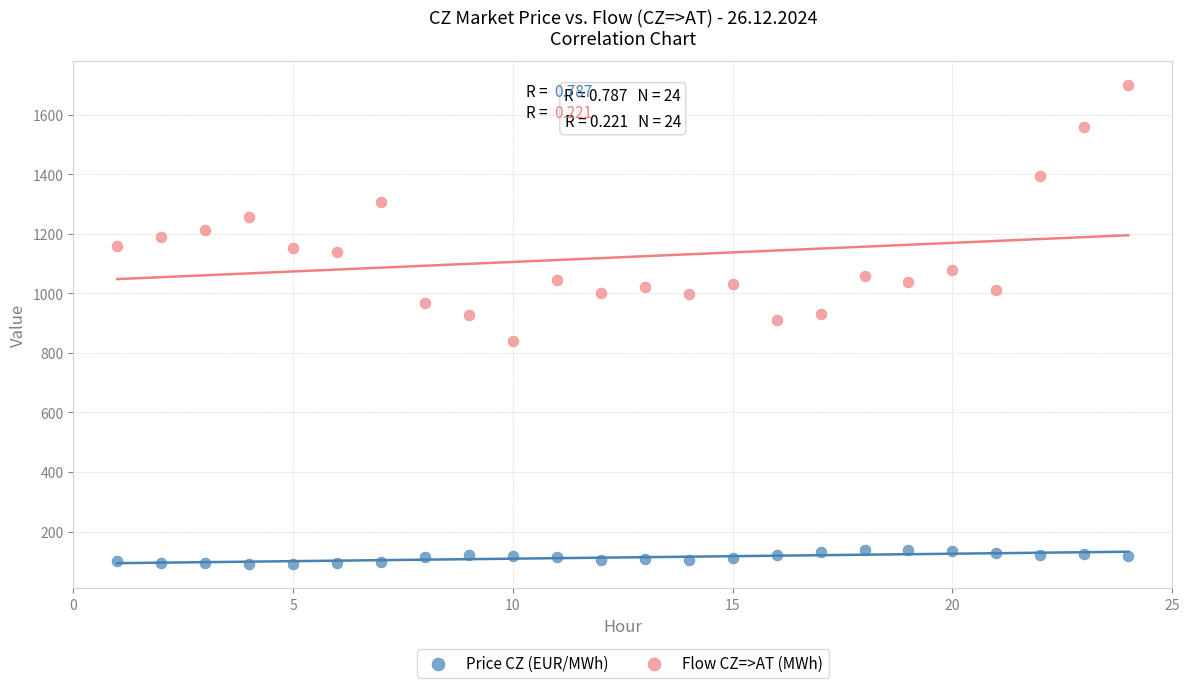

Across all data points, what is the range of X values (max minus min)?

23.0